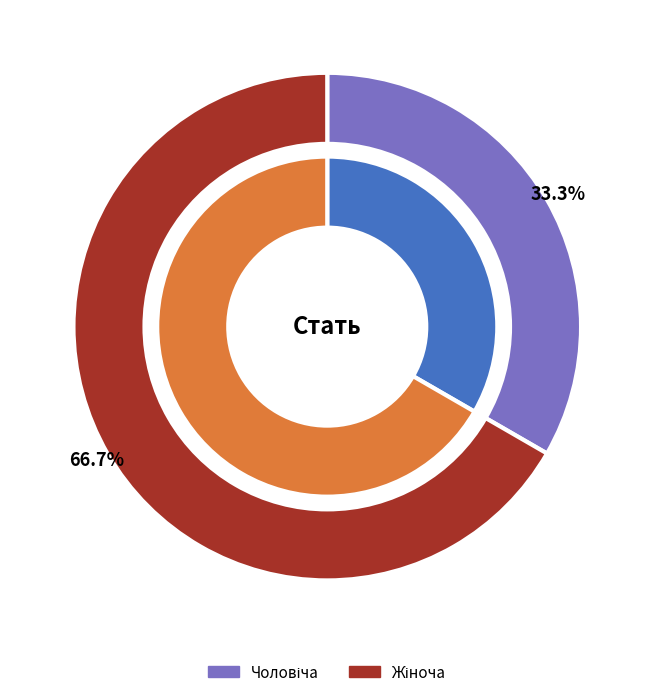

The Жіноча slice represents 67% of the pie. True or false?

True